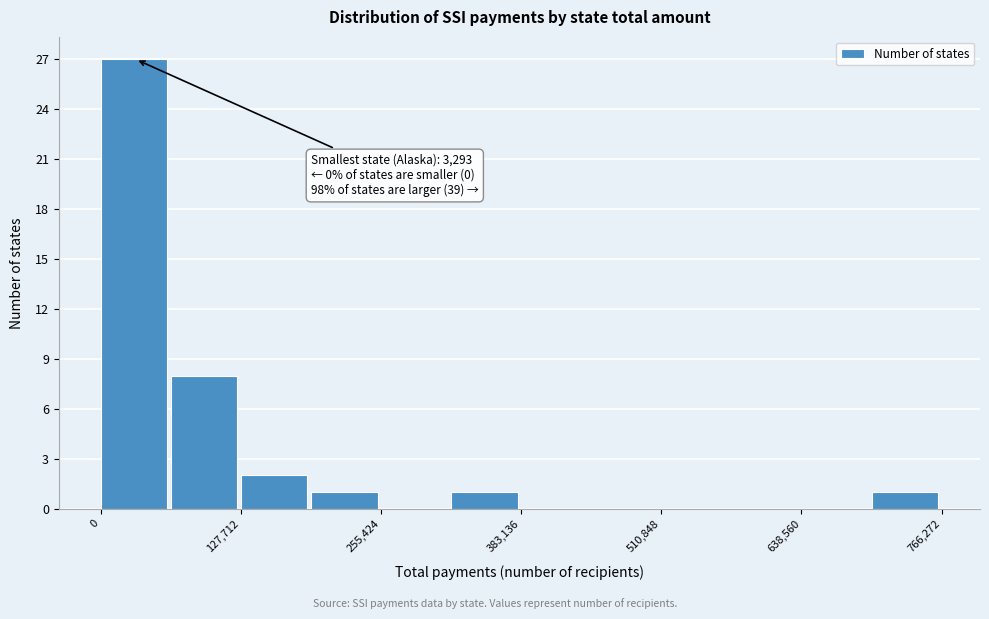

Read against the x-axis, roughly where is the centre of the tallest bar?

40000